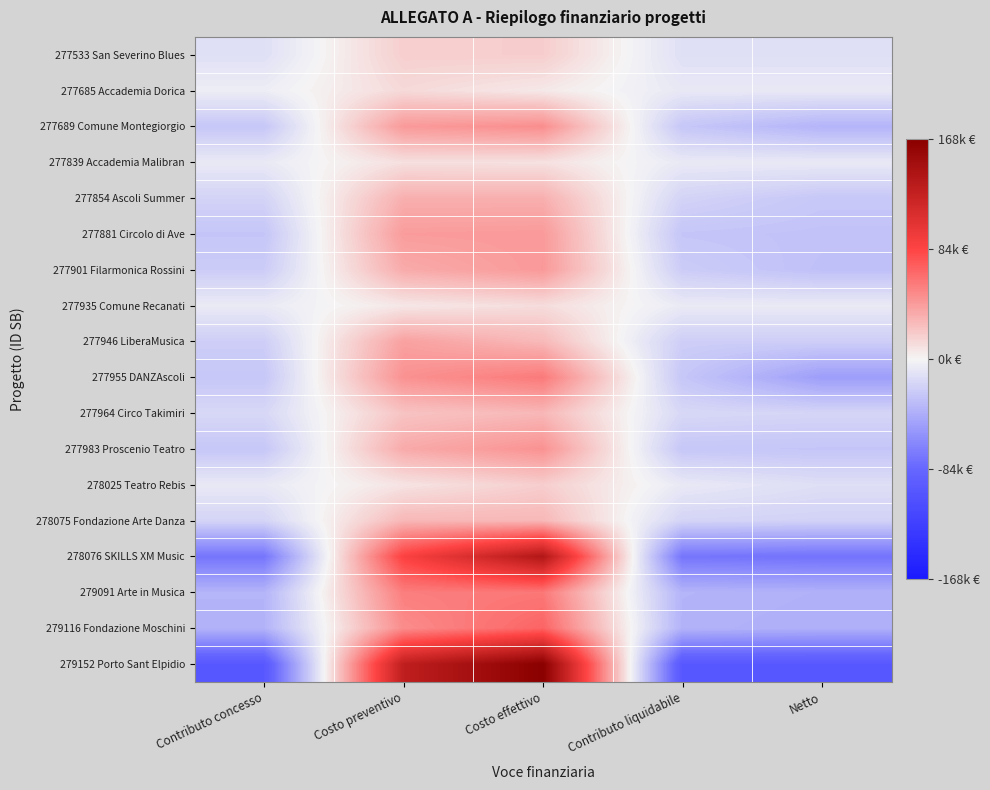

Reading left to right, transcribe all the data shown in this chart.

277533 San Severino Blues: Contributo concesso=-12133.5	Costo preventivo=17866.5	Costo effettivo=18534.0	Contributo liquidabile=-12133.5	Netto=-12133.5
277685 Accademia Dorica: Contributo concesso=-4318.0	Costo preventivo=12803.0	Costo effettivo=5774.0	Contributo liquidabile=-7129.6	Netto=-7129.6
277689 Comune Montegiorgio: Contributo concesso=-26948.1	Costo preventivo=43051.9	Costo effettivo=48523.9	Contributo liquidabile=-26948.1	Netto=-37679.7
277839 Accademia Malibran: Contributo concesso=-6479.7	Costo preventivo=10020.3	Costo effettivo=9546.5	Contributo liquidabile=-6543.5	Netto=-6543.5
277854 Ascoli Summer: Contributo concesso=-19471.2	Costo preventivo=32744.3	Costo effettivo=32744.3	Contributo liquidabile=-19471.2	Netto=-26546.1
277881 Circolo di Ave: Contributo concesso=-27875.2	Costo preventivo=42124.8	Costo effettivo=43100.8	Contributo liquidabile=-27875.2	Netto=-29475.2
277901 Filarmonica Rossini: Contributo concesso=-23605.8	Costo preventivo=34594.2	Costo effettivo=43307.3	Contributo liquidabile=-23605.8	Netto=-30689.8
277935 Comune Recanati: Contributo concesso=-5995.5	Costo preventivo=6544.5	Costo effettivo=11441.9	Contributo liquidabile=-5995.5	Netto=-5995.5
277946 LiberaMusica: Contributo concesso=-22600.3	Costo preventivo=39598.4	Costo effettivo=28202.5	Contributo liquidabile=-22600.3	Netto=-22600.3
277955 DANZAscoli: Contributo concesso=-26958.7	Costo preventivo=46841.3	Costo effettivo=58034.7	Contributo liquidabile=-26958.7	Netto=-50958.7
277964 Circo Takimiri: Contributo concesso=-16836.0	Costo preventivo=23164.0	Costo effettivo=28943.9	Contributo liquidabile=-16836.0	Netto=-18436.0
277983 Proscenio Teatro: Contributo concesso=-26912.6	Costo preventivo=35087.4	Costo effettivo=46650.3	Contributo liquidabile=-26912.6	Netto=-27912.6
278025 Teatro Rebis: Contributo concesso=-6786.6	Costo preventivo=8213.4	Costo effettivo=18306.3	Contributo liquidabile=-6786.6	Netto=-12946.6
278075 Fondazione Arte Danza: Contributo concesso=-18923.0	Costo preventivo=29077.0	Costo effettivo=29018.2	Contributo liquidabile=-18946.5	Netto=-20225.6
278076 SKILLS XM Music: Contributo concesso=-74545.3	Costo preventivo=86454.7	Costo effettivo=138781.2	Contributo liquidabile=-74545.3	Netto=-76145.3
279091 Arte in Musica: Contributo concesso=-37819.2	Costo preventivo=56180.8	Costo effettivo=58876.8	Contributo liquidabile=-37819.2	Netto=-39419.2
279116 Fondazione Moschini: Contributo concesso=-38693.7	Costo preventivo=49306.3	Costo effettivo=68374.8	Contributo liquidabile=-38693.7	Netto=-40293.7
279152 Porto Sant Elpidio: Contributo concesso=-98910.8	Costo preventivo=129089.2	Costo effettivo=167643.0	Contributo liquidabile=-98910.8	Netto=-98910.8